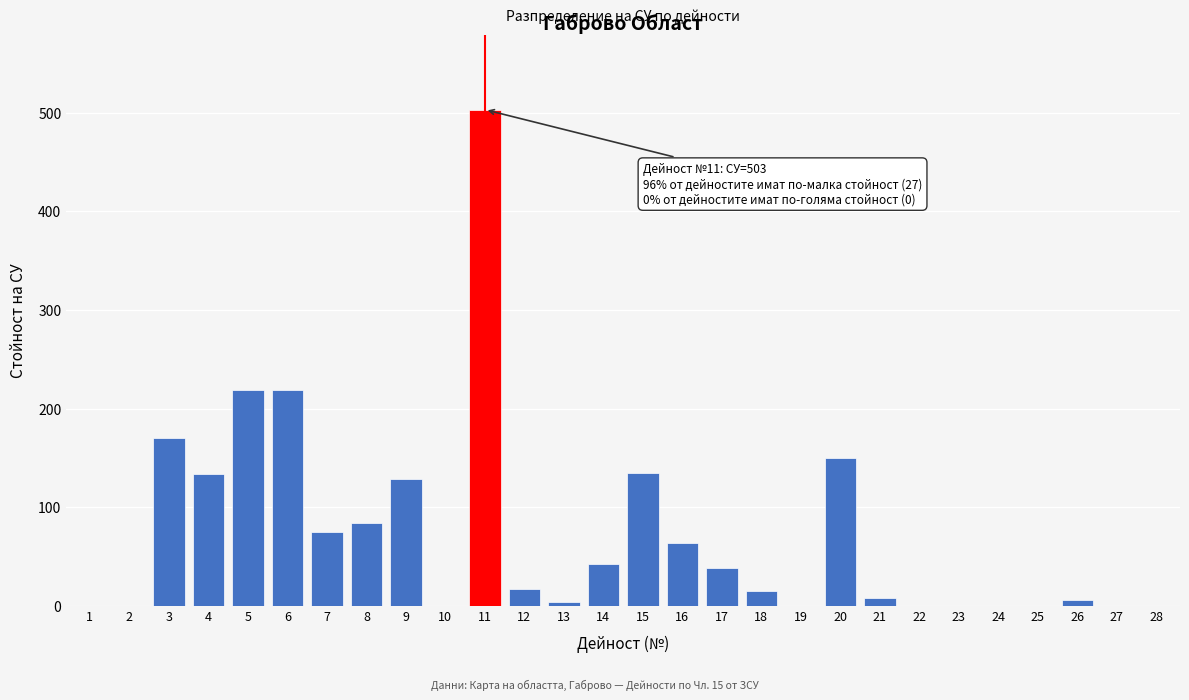

What is the maximum value shown in the chart?

503